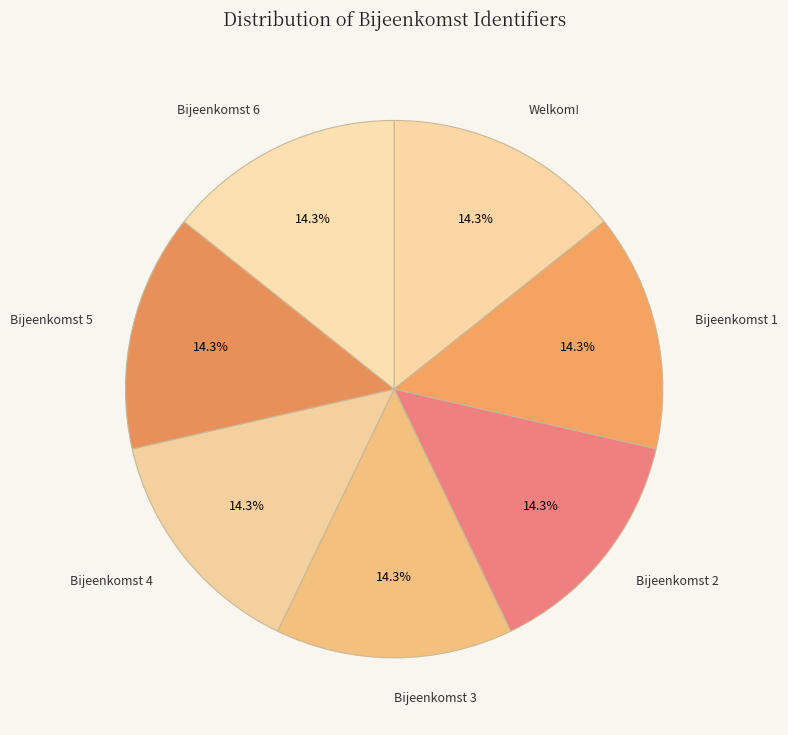

Count the number of slices in the pie.

7